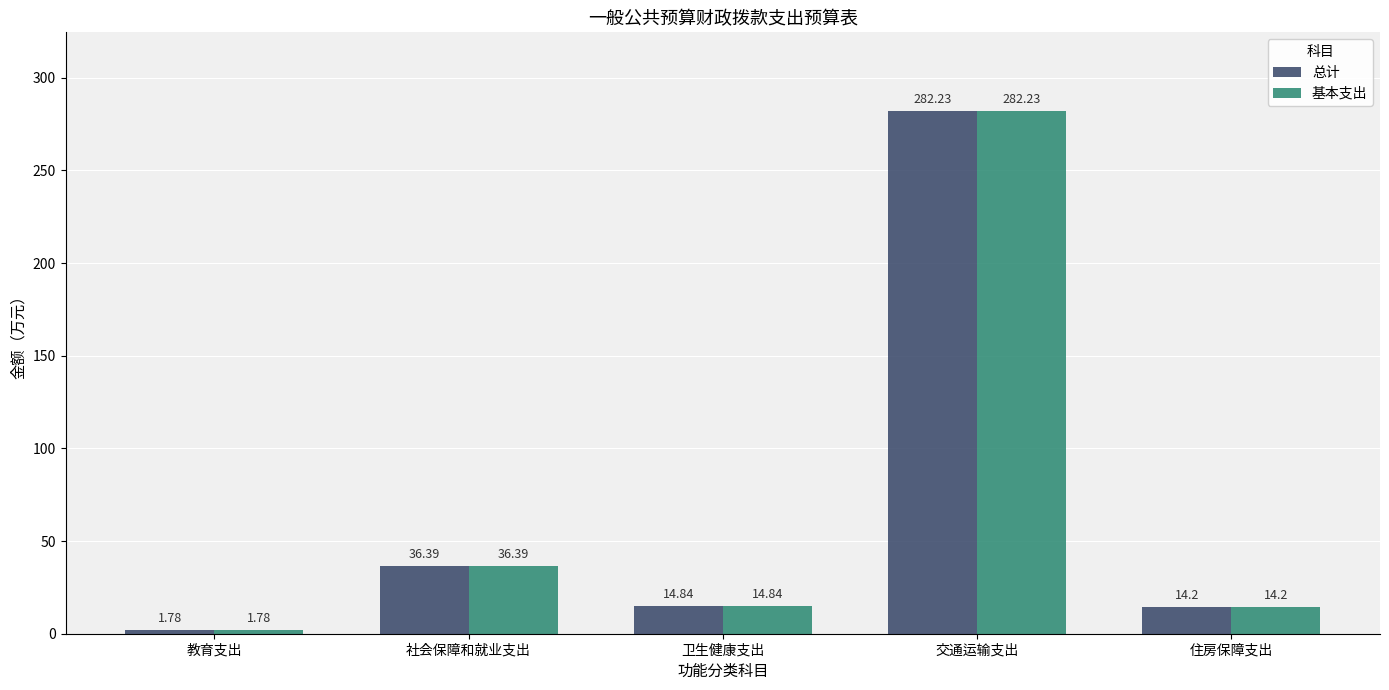

What is the total value across all series at 卫生健康支出?

29.7